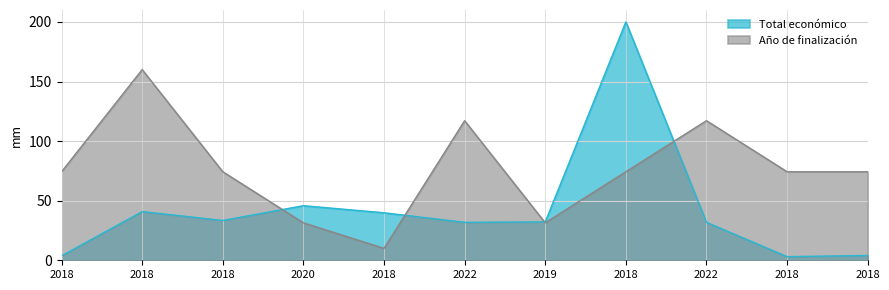

At which category does the data reach its first local peak?

2018